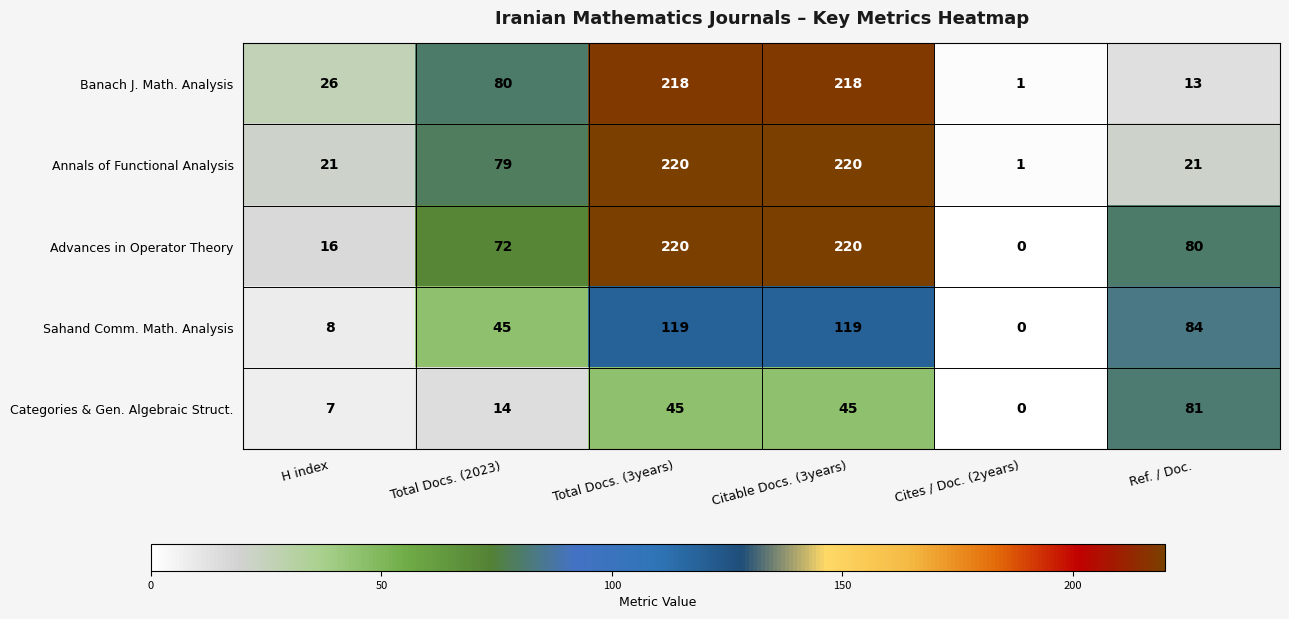

Rank the series at Ref. / Doc. from lowest to highest value.

Banach J. Math. Analysis, Annals of Functional Analysis, Advances in Operator Theory, Categories & Gen. Algebraic Struct., Sahand Comm. Math. Analysis